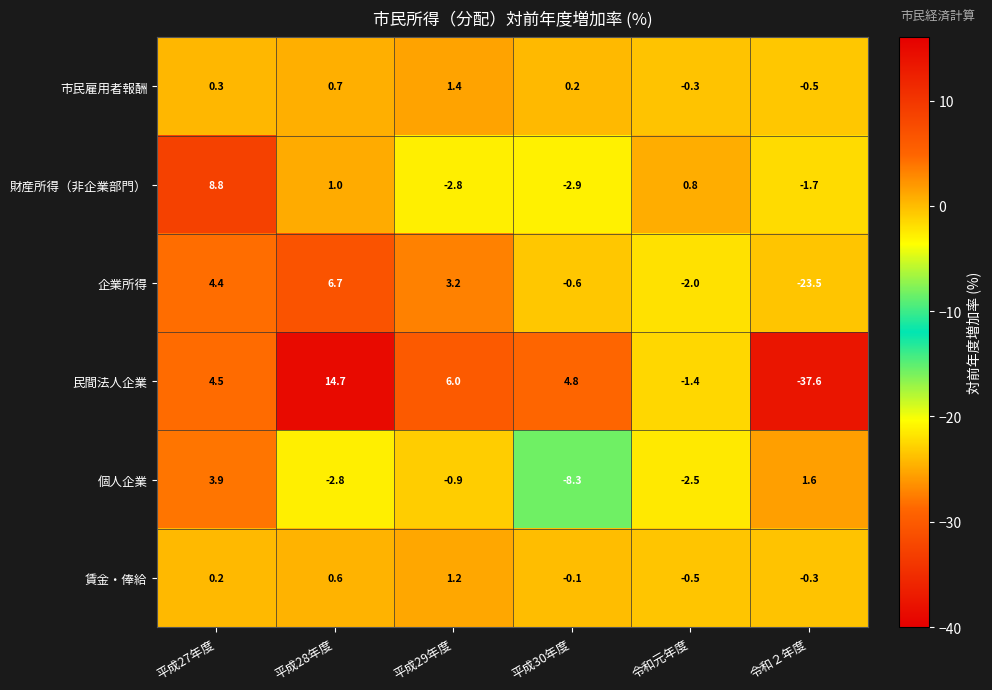

At which label does 財産所得（非企業部門） first exceed 0?

平成27年度